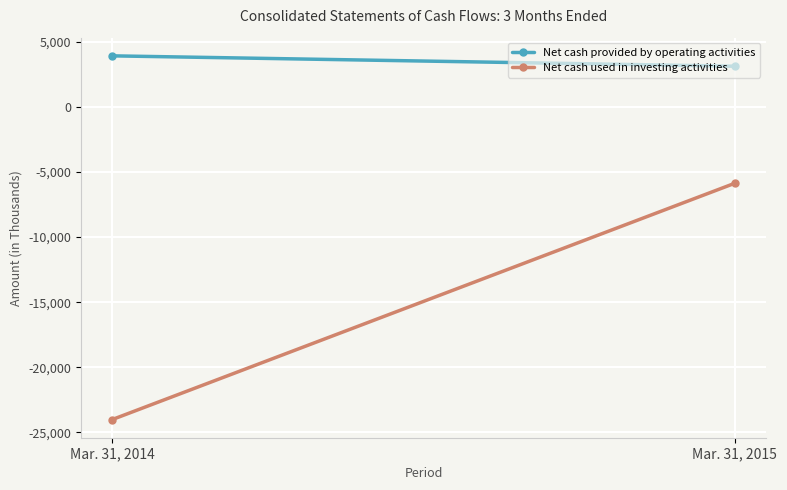

How many Net cash used in investing activities values are between -24022 and -5869?

2